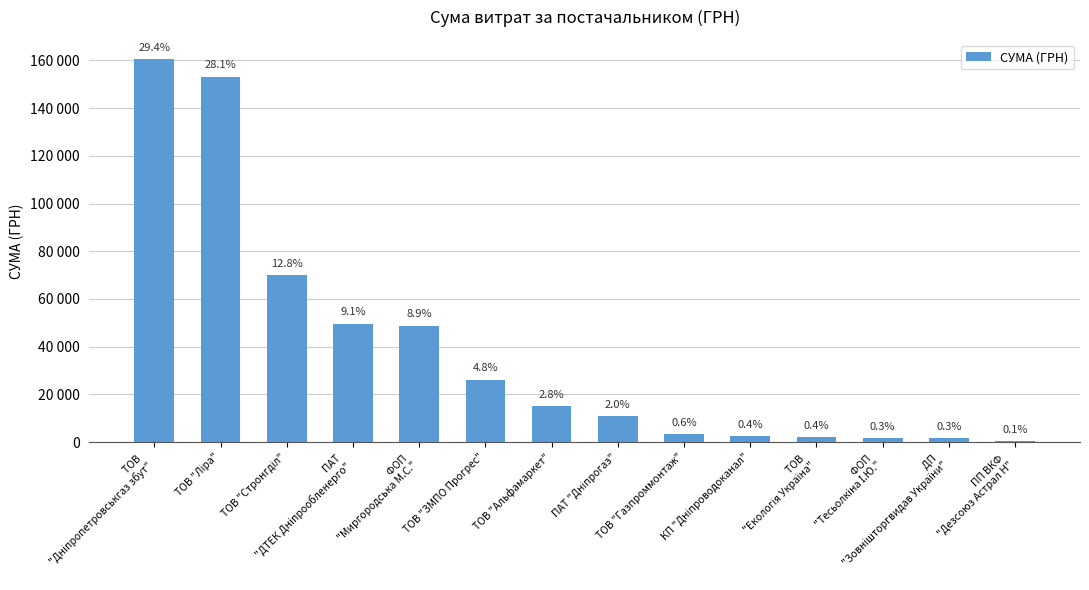

What is the minimum value shown in the chart?

414.2